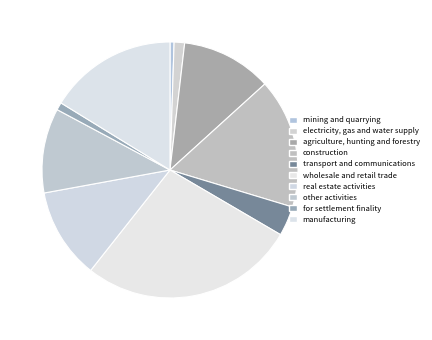

How many slices are in this pie chart?

10